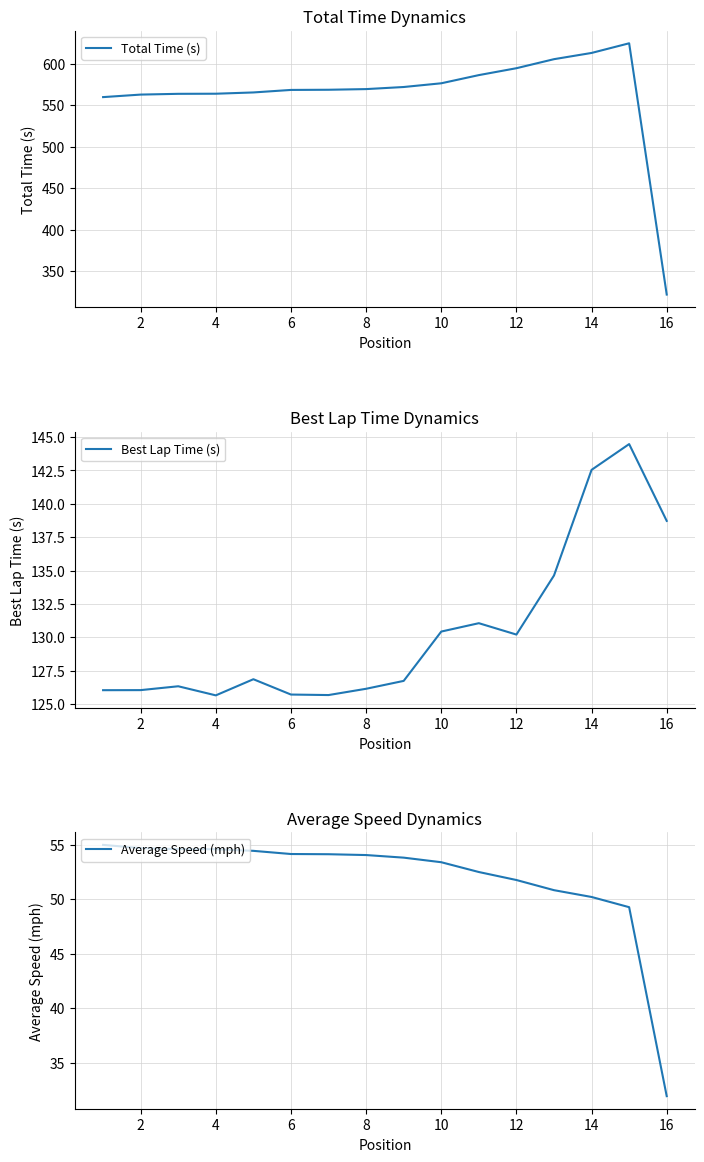

How many values in the Average Speed (mph) series are below 54?

8